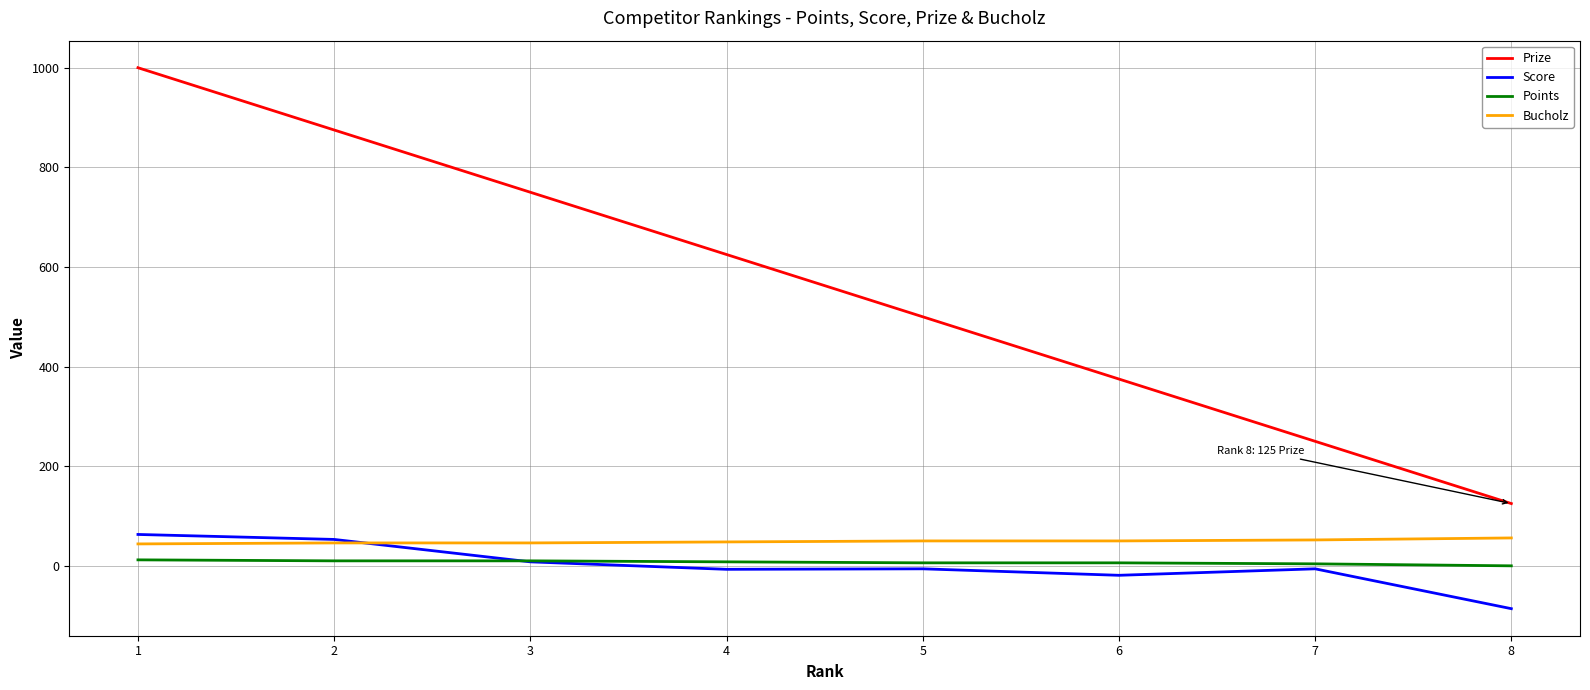

How many lines are shown in the chart?

4